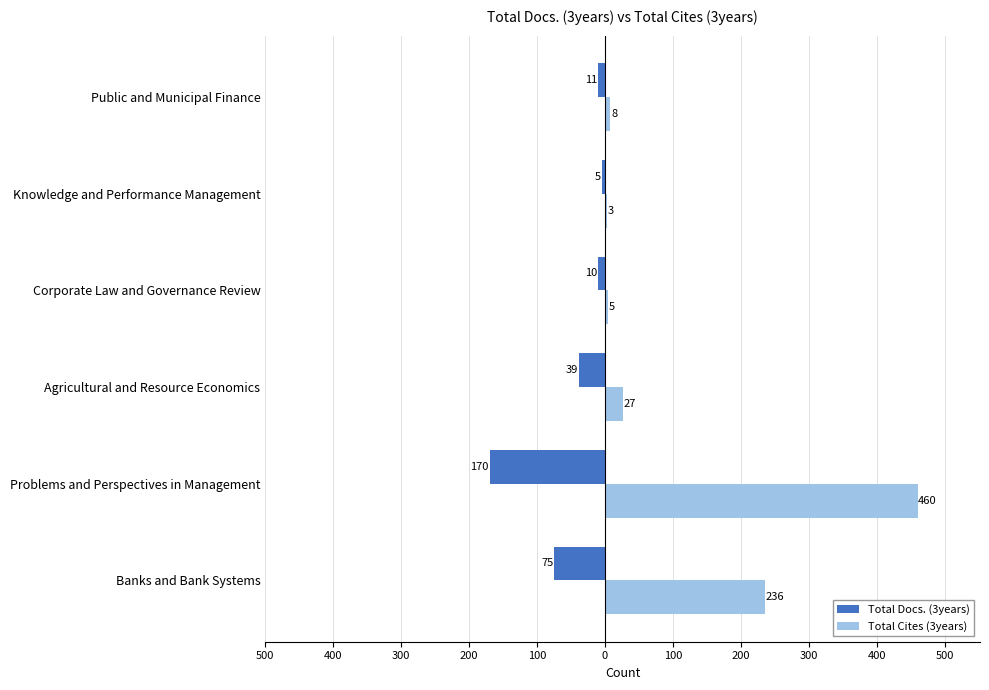

At how many categories does at least one series exceed 443?

1